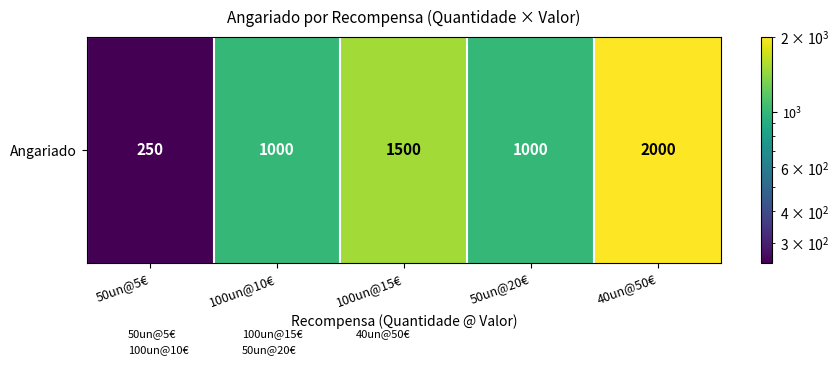

Rank the categories by value from highest to lowest.

40un@50€, 100un@15€, 100un@10€, 50un@20€, 50un@5€